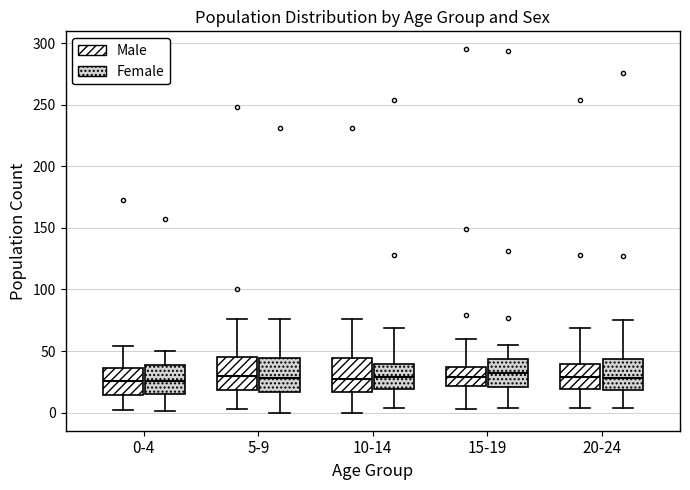

Reading left to right, transcribe this box plot: for each box, give where its median line is, the range the box spans, and where its two whiskers end, as read against the y-axis. The values are not printed on the chart, so give them approximately, as read against the axis.

0-4 (Male): median 25, box 15 to 35, whiskers 0 to 55
0-4 (Female): median 25, box 15 to 40, whiskers 0 to 50
5-9 (Male): median 30, box 20 to 45, whiskers 5 to 75
5-9 (Female): median 30, box 15 to 45, whiskers 0 to 75
10-14 (Male): median 30, box 15 to 45, whiskers 0 to 75
10-14 (Female): median 30, box 20 to 40, whiskers 5 to 70
15-19 (Male): median 30, box 20 to 35, whiskers 5 to 60
15-19 (Female): median 30, box 20 to 45, whiskers 5 to 55
20-24 (Male): median 30, box 20 to 40, whiskers 5 to 70
20-24 (Female): median 30, box 20 to 45, whiskers 5 to 75